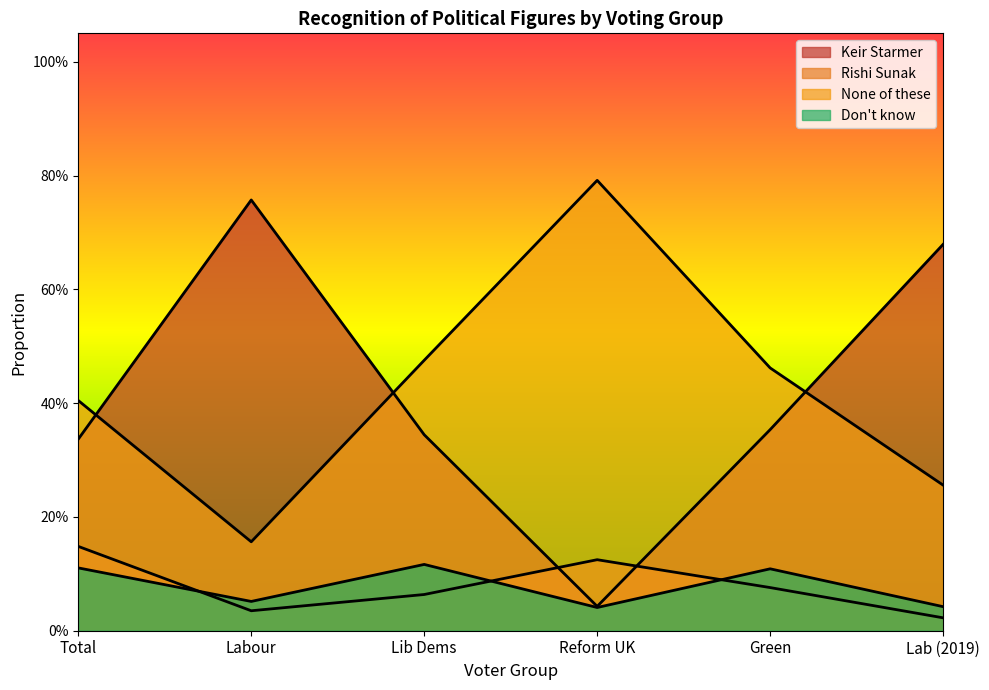

What is the difference between the maximum and minimum values in the Don't know series?

0.1